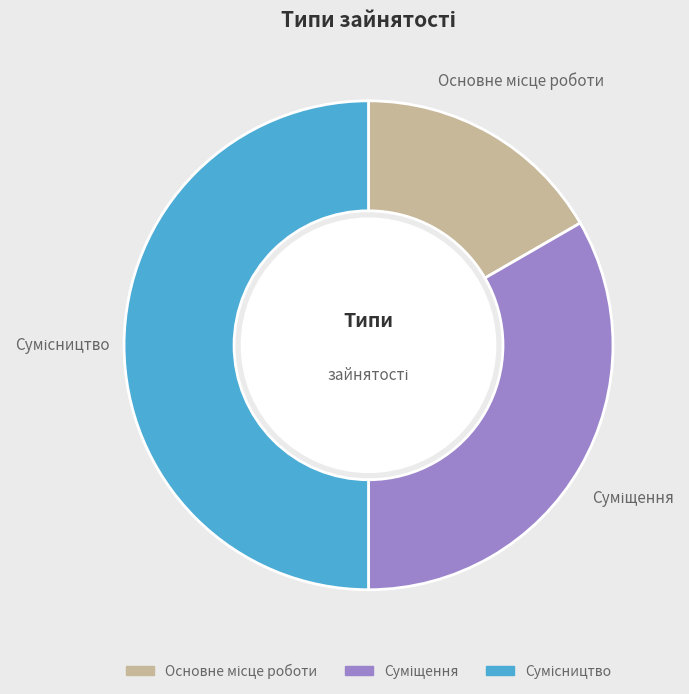

Is there a majority slice in this chart?

No